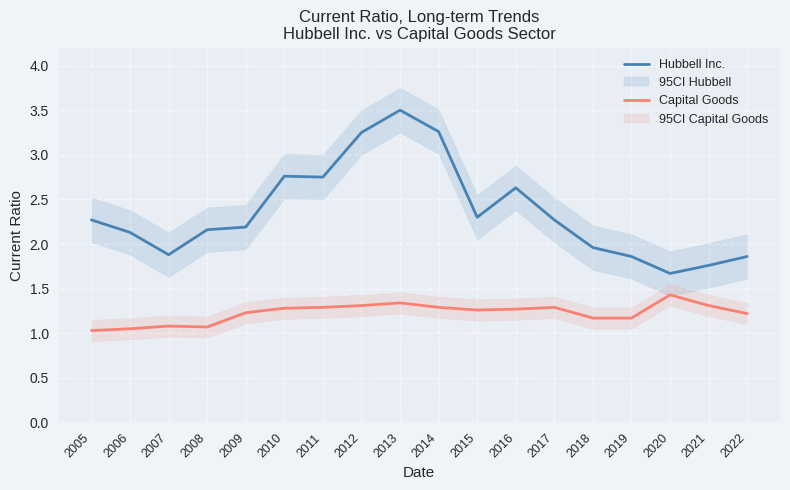

Rank the series at 2013 from lowest to highest value.

Capital Goods, Hubbell Inc.